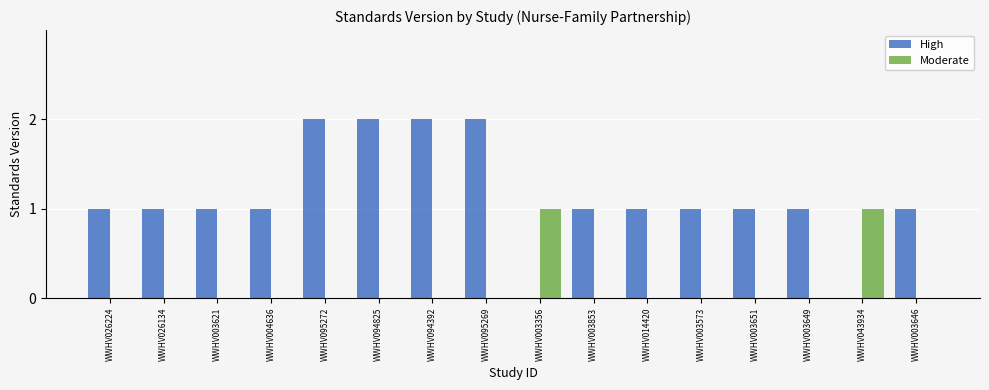

What is the sum of all High values?

18